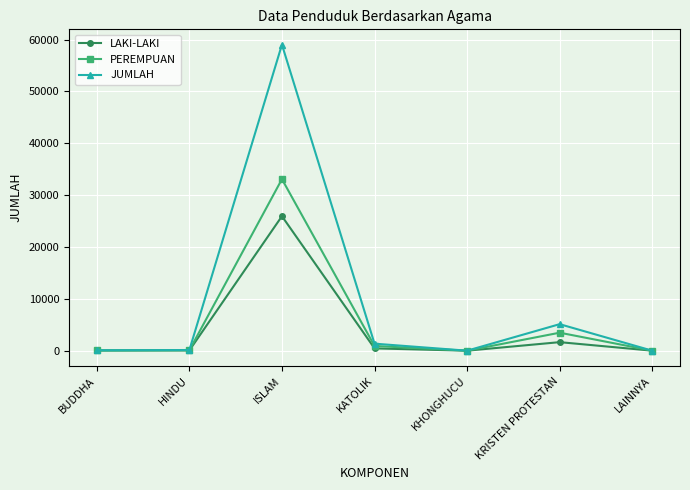

How many categories are shown in the chart?

7